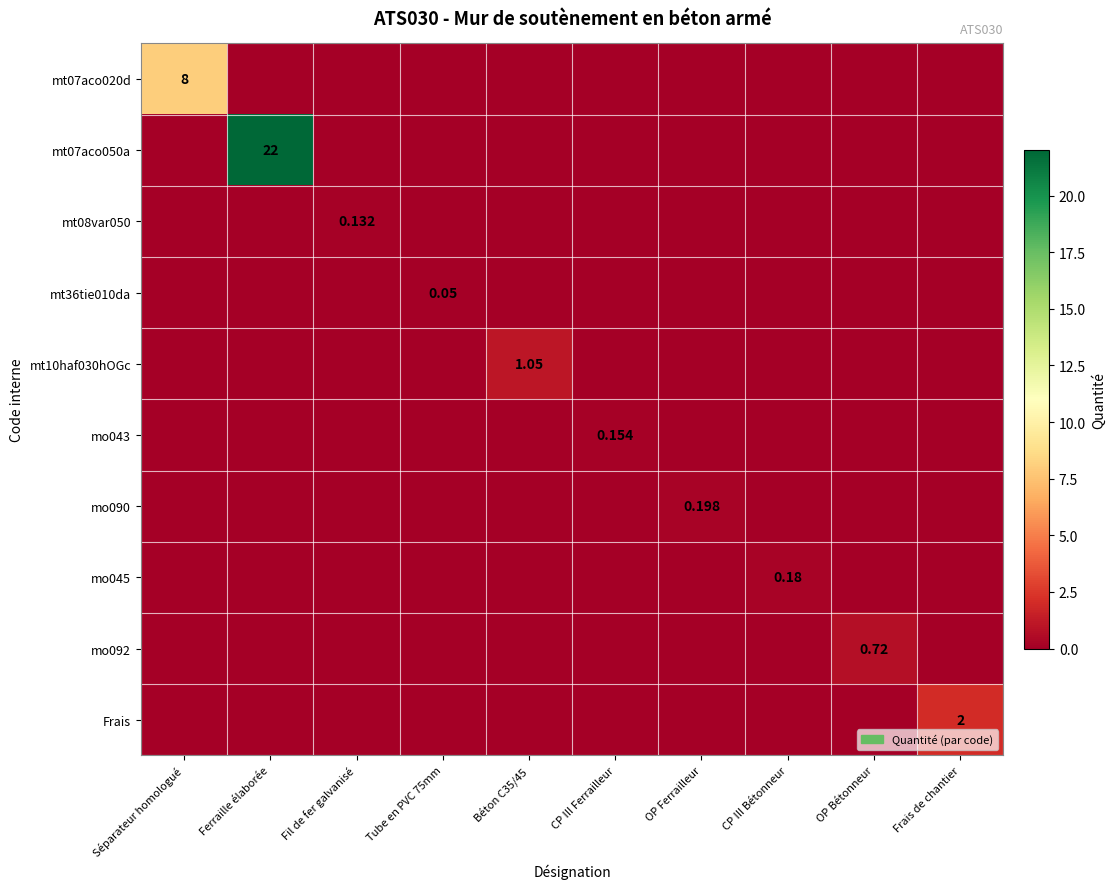

How many data points does each series have?

10